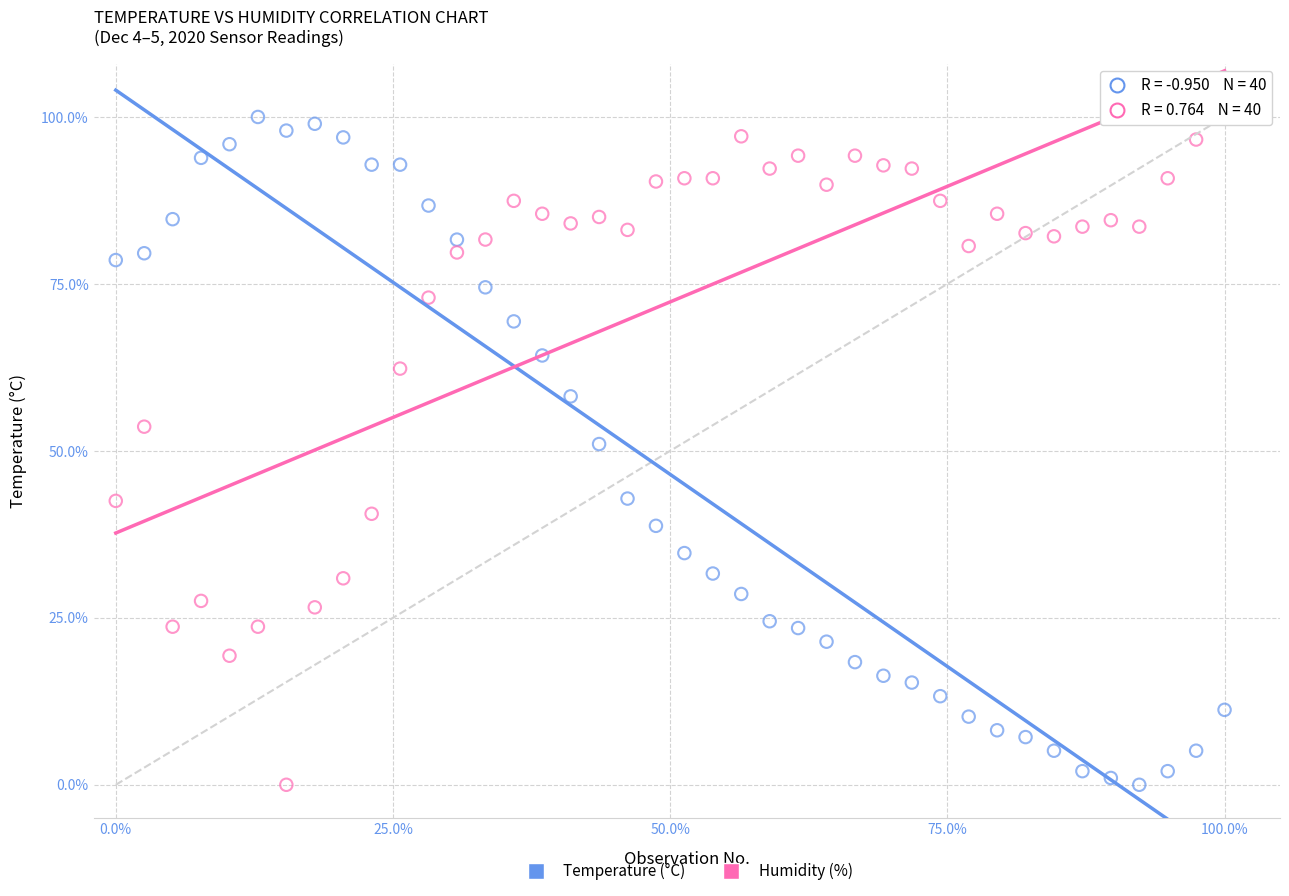

What is the X range (max minus min) for the scatter plot?

100.0